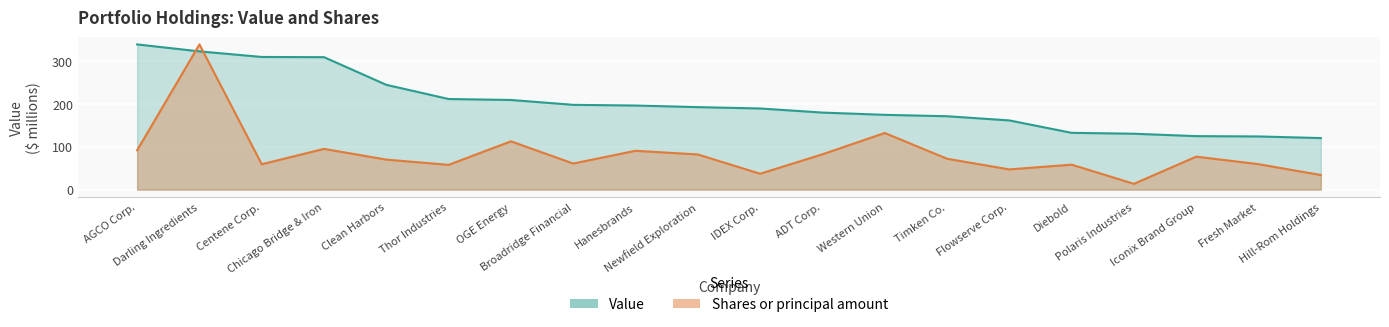

Rank the categories by Value value from highest to lowest.

AGCO Corp., Darling Ingredients, Centene Corp., Chicago Bridge & Iron, Clean Harbors, Thor Industries, OGE Energy, Broadridge Financial, Hanesbrands, Newfield Exploration, IDEX Corp., ADT Corp., Western Union, Timken Co., Flowserve Corp., Diebold, Polaris Industries, Iconix Brand Group, Fresh Market, Hill-Rom Holdings